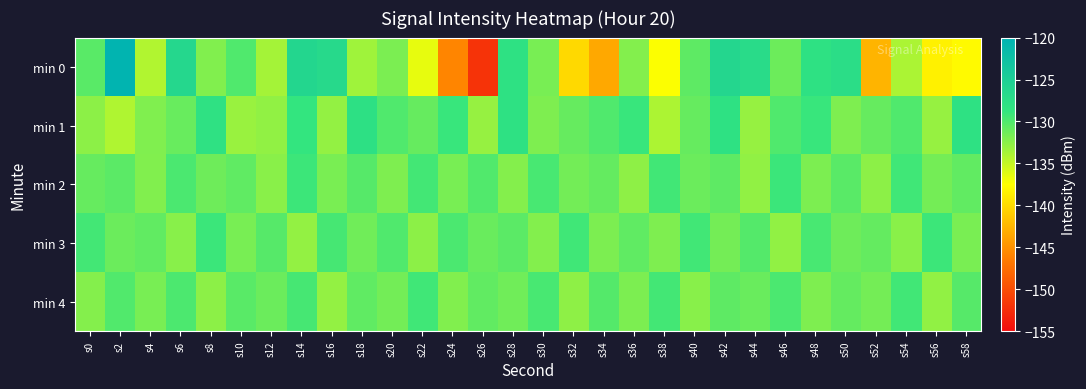

At which category does the chart reach its minimum across all series?

s26